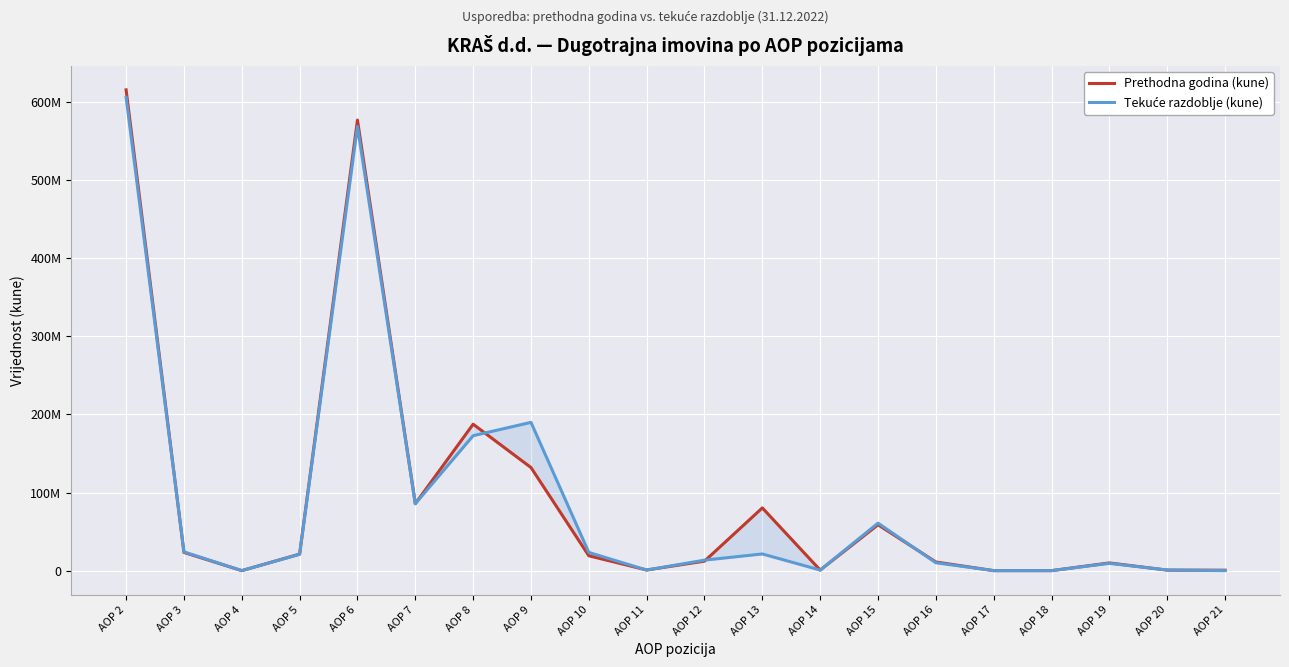

Which series changed the most between AOP 7 and AOP 18?

Prethodna godina (kune)